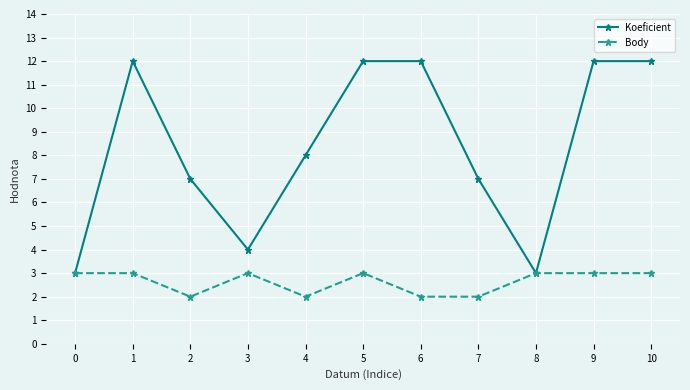

How many Koeficient values are between 4 and 12?

9